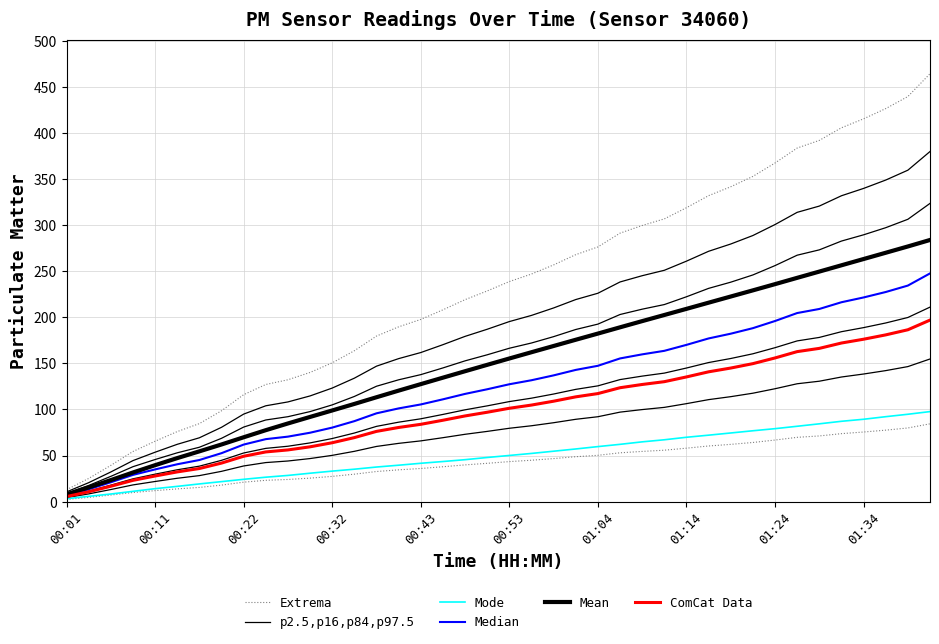

What is the total value across all series at 39?

1670.5